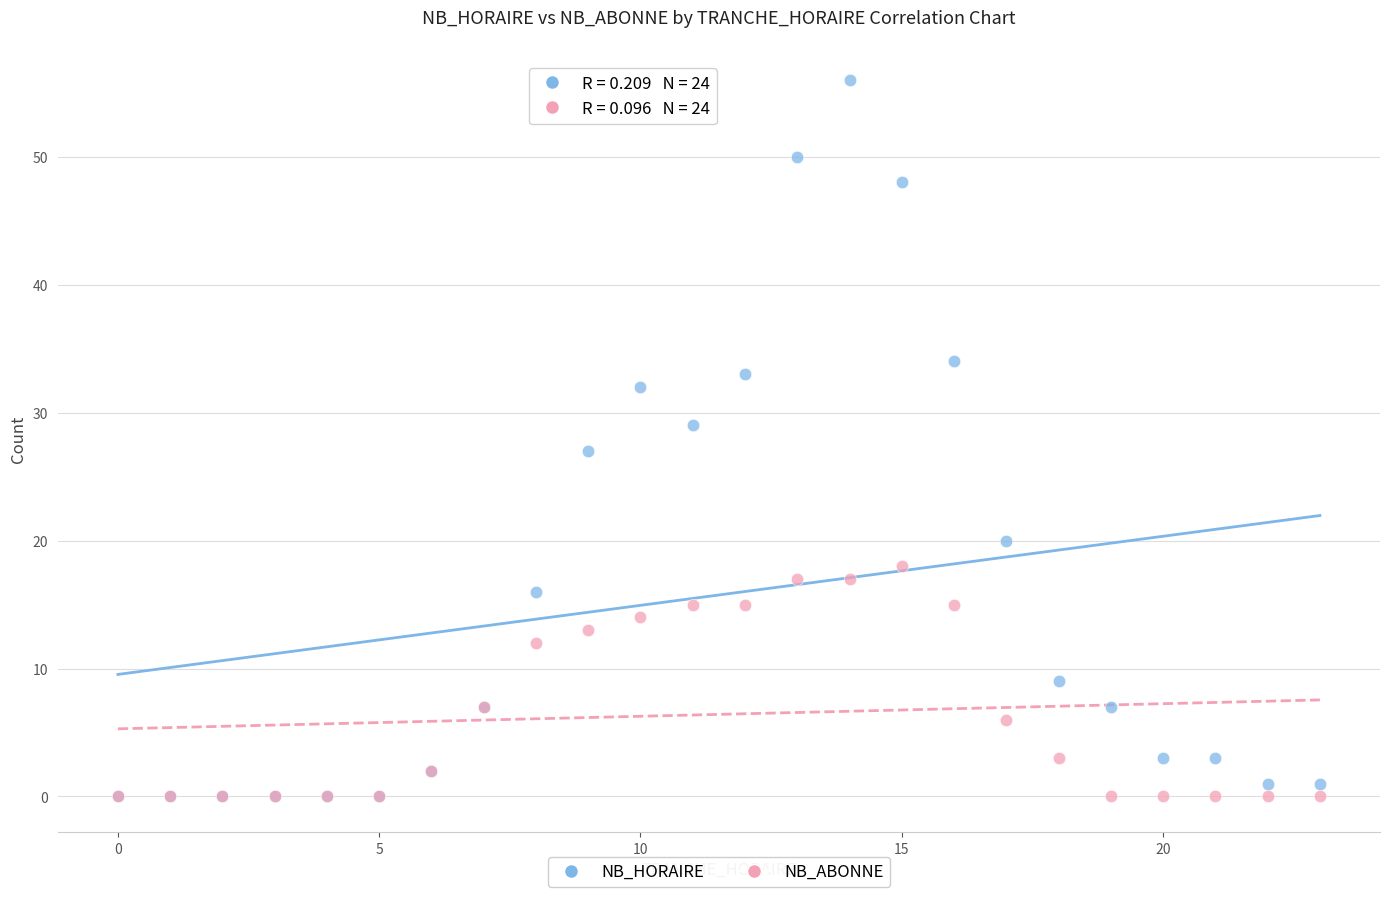

What are all the series names shown in the legend?

NB_HORAIRE, NB_ABONNE